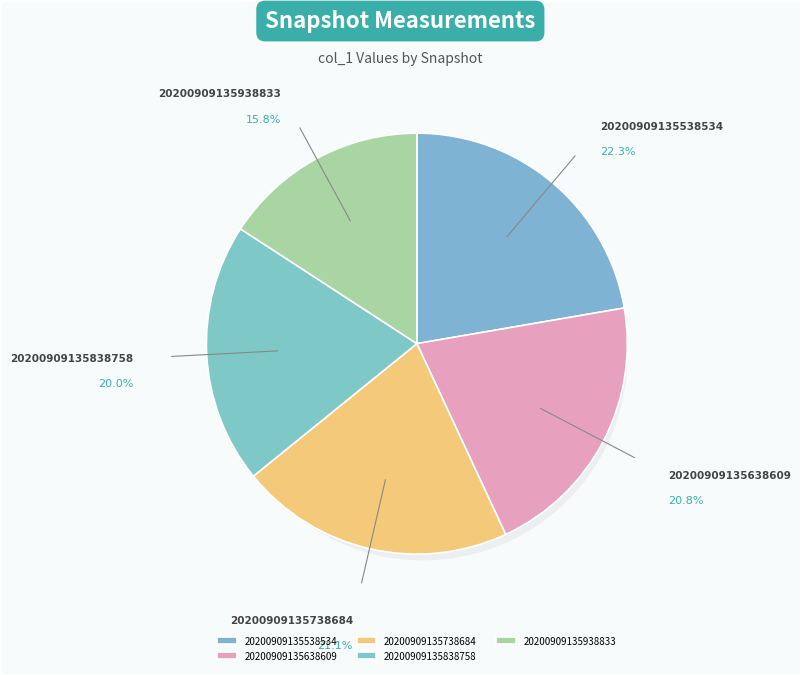

Which slice is the smallest?

20200909135938833